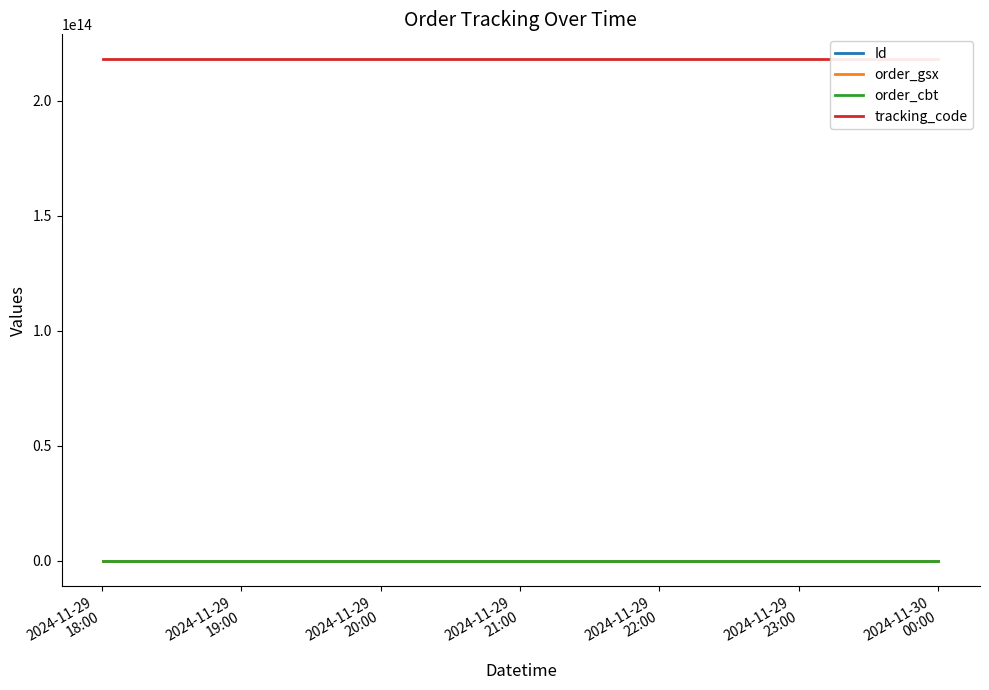

What is the label of the 3rd point from the right?

2024-11-29
18:00